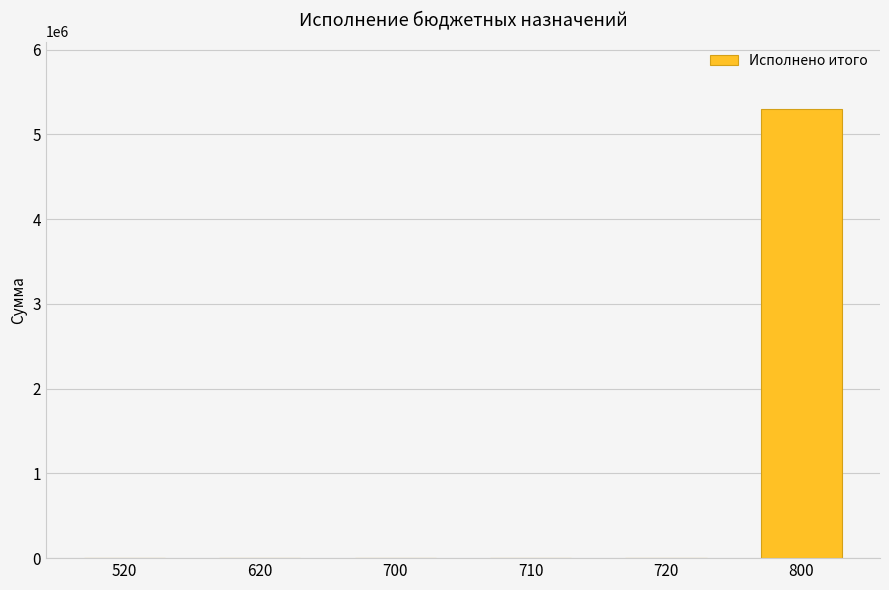

Is it true that the value at 720 is 0.0?

True